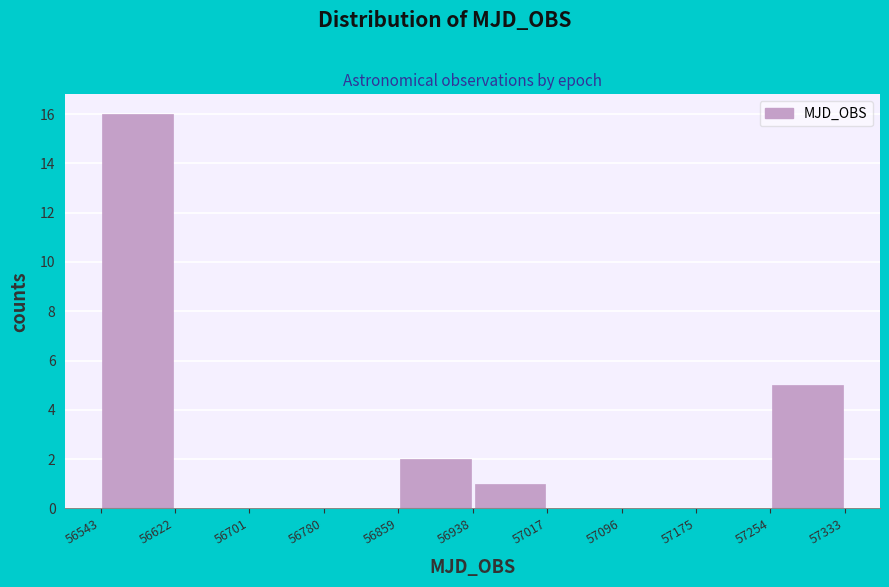

Reading left to right, list every bar in this chart as the range it spans on the x-axis followed by its height. The values are not printed on the chart, so give them approximately, as read against the axis.

56543 to 56622: 16
56622 to 56701: 0
56701 to 56780: 0
56780 to 56859: 0
56859 to 56938: 2
56938 to 57017: 1
57017 to 57096: 0
57096 to 57175: 0
57175 to 57254: 0
57254 to 57333: 5